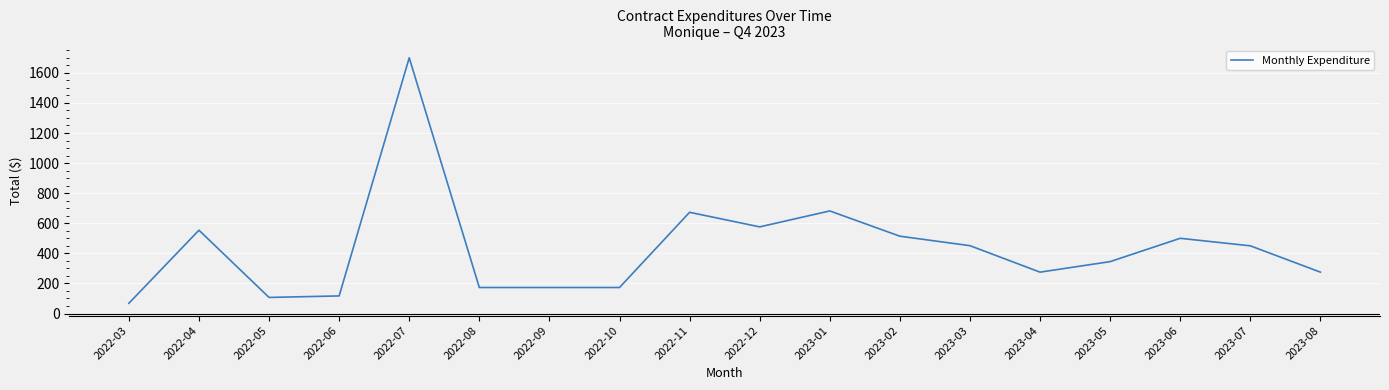

Which category has the lowest value across all series?

2022-03